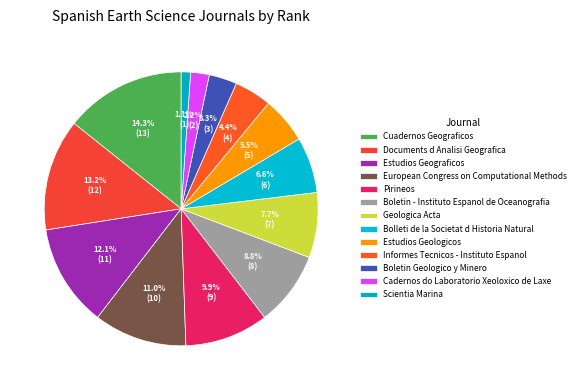

To the nearest percent, what is the difference between the largest and smallest slice percentages?

13%